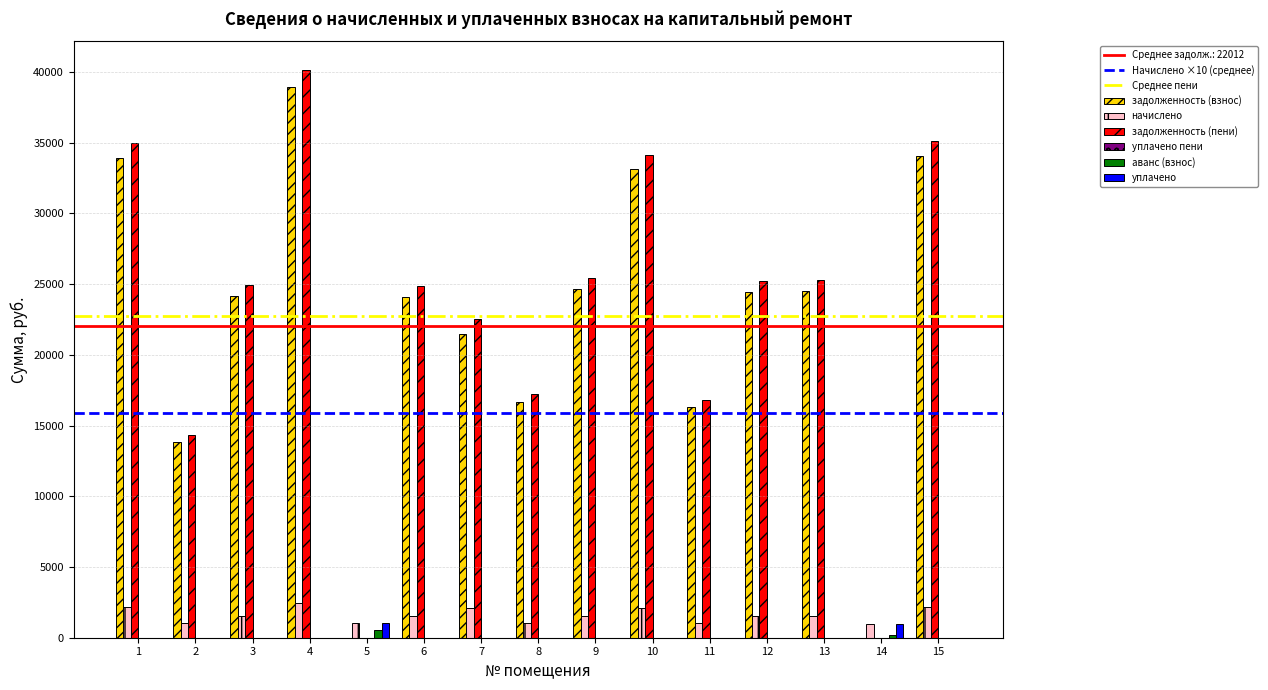

At which label is задолженность (пени) closest to 20079?

7